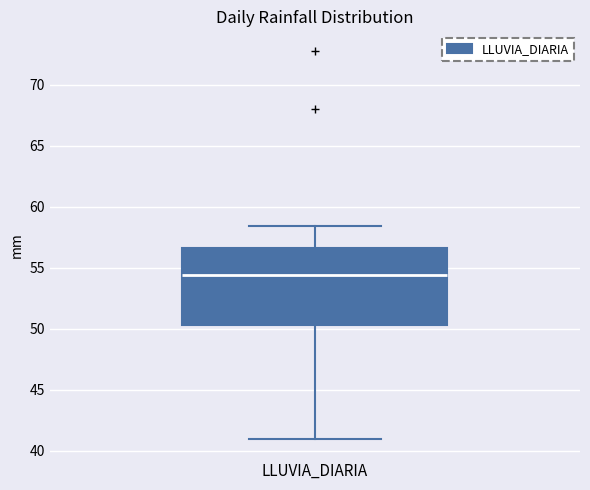

Transcribe this box plot: give where the median line is, the range the box spans, and where the two whiskers end, as read against the y-axis. The values are not printed on the chart, so give them approximately, as read against the axis.

median 54.5, box 50.5 to 56.5, whiskers 41.0 to 58.5